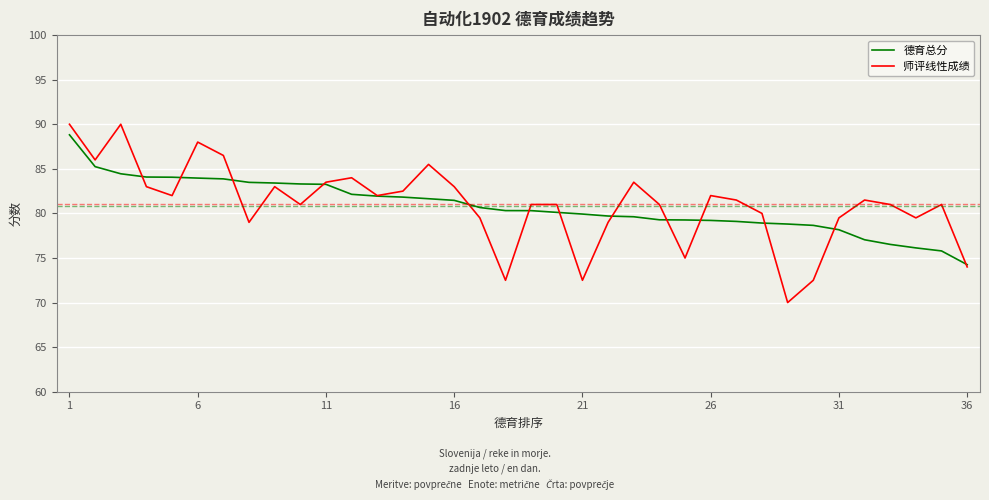

What is the smallest value displayed?

70.0